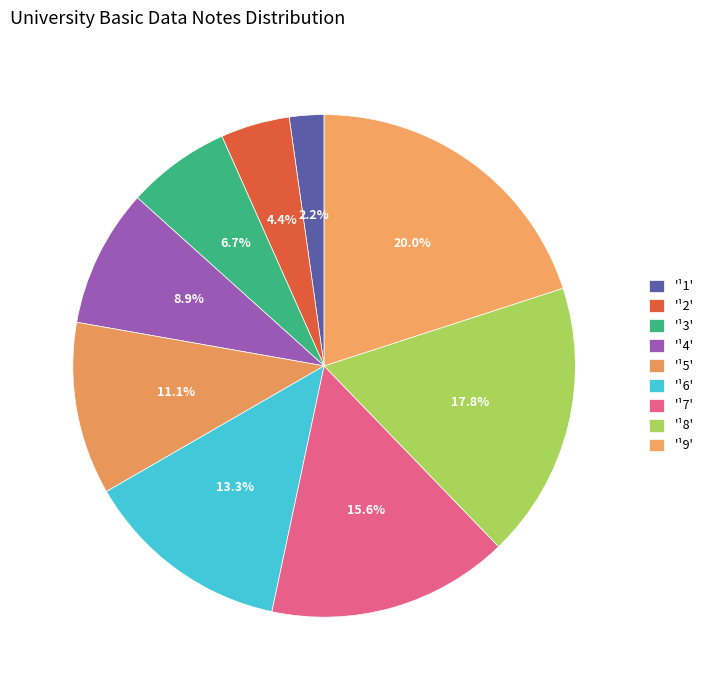

Count the number of slices in the pie.

9